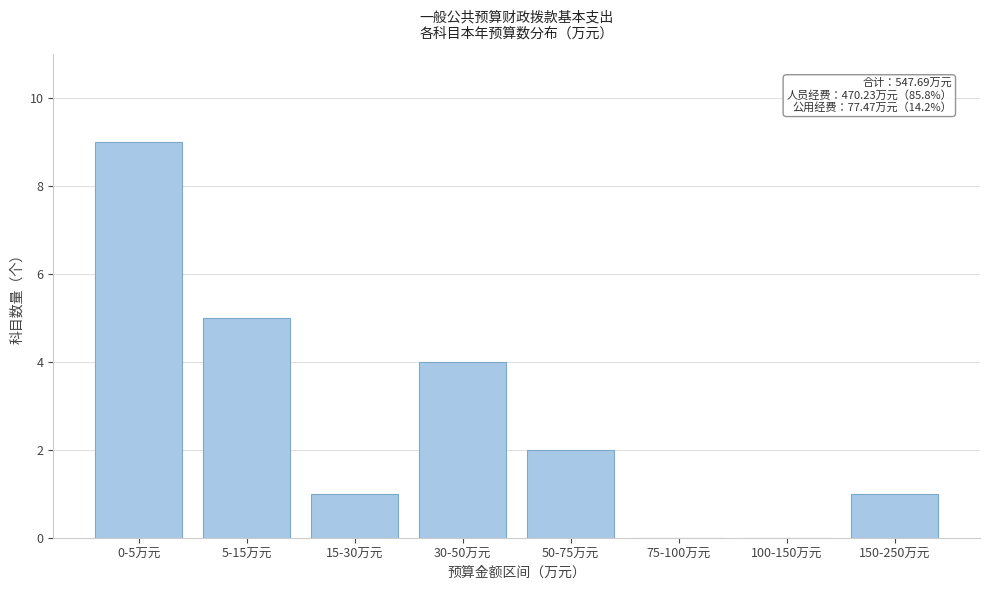

Reading left to right, list all the values displayed in this chart.

0-5万元=9	5-15万元=5	15-30万元=1	30-50万元=4	50-75万元=2	75-100万元=0	100-150万元=0	150-250万元=1